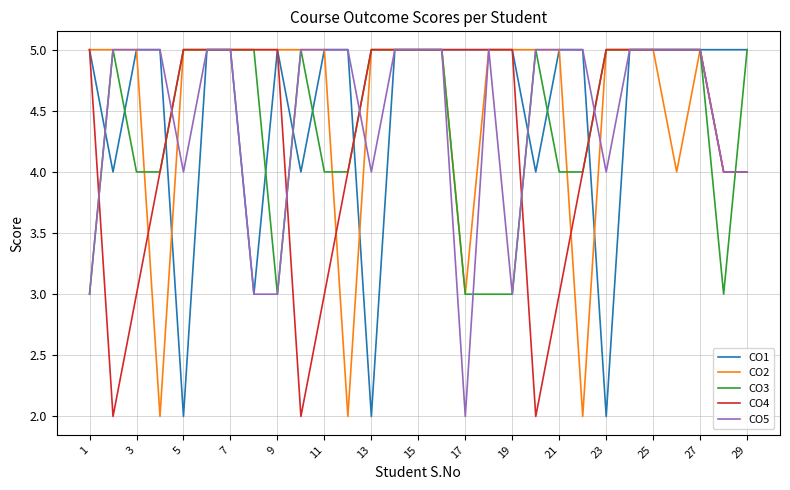

What is the maximum value shown in the chart?

5